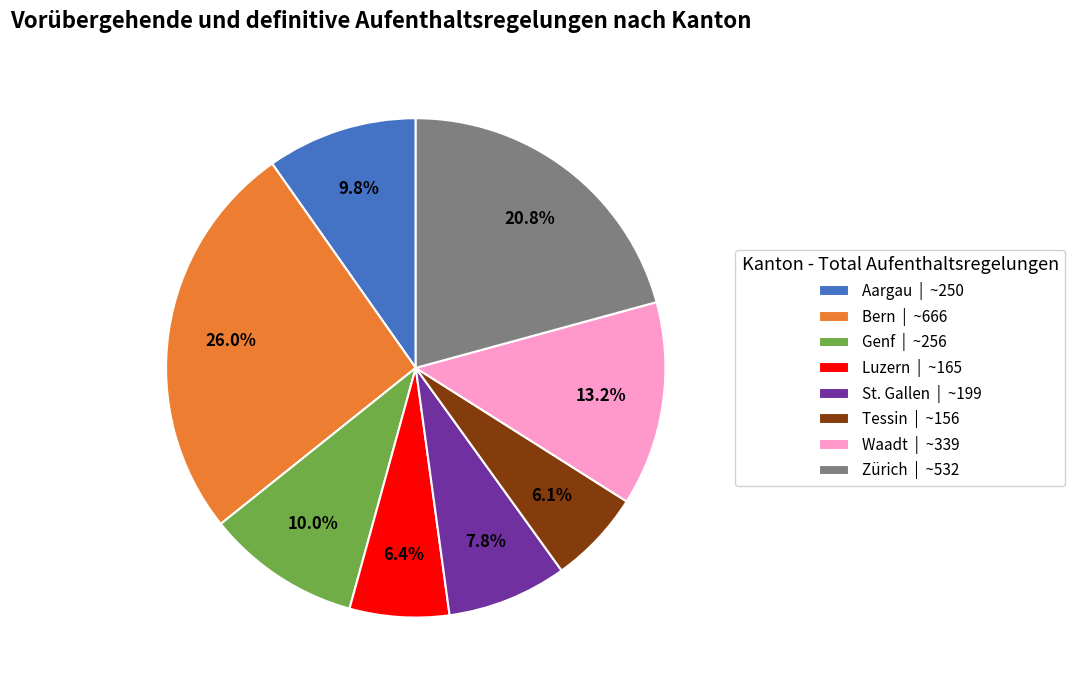

How many segments does this pie chart have?

8